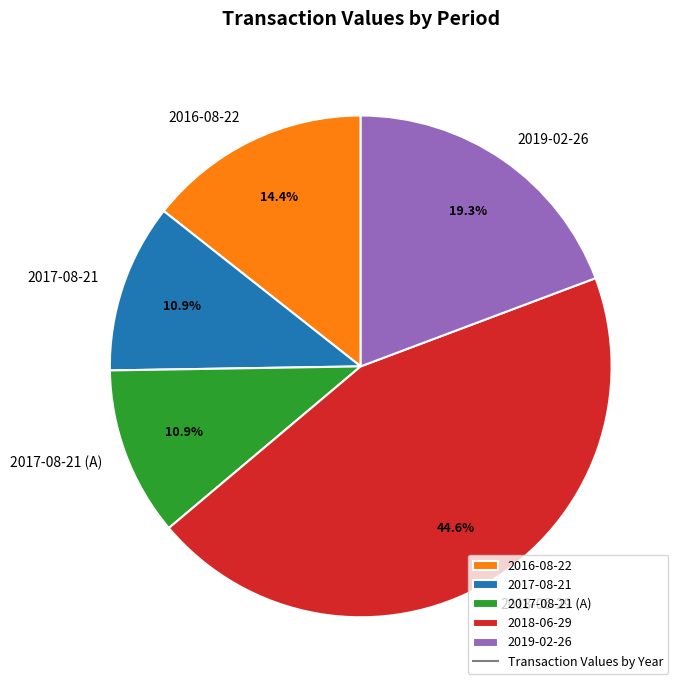

The 2019-02-26 slice represents 9% of the pie. True or false?

False